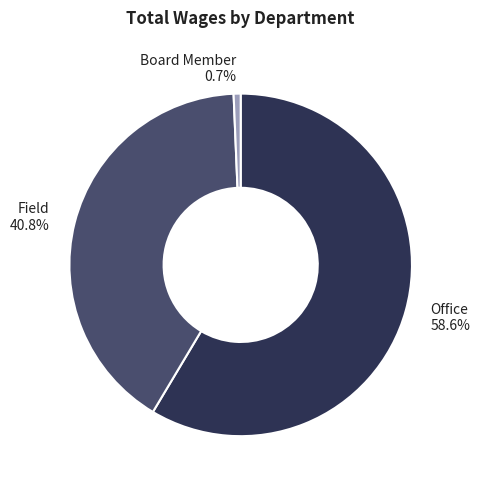

To the nearest percent, what is the difference between the Board Member and Field slice percentages?

40%